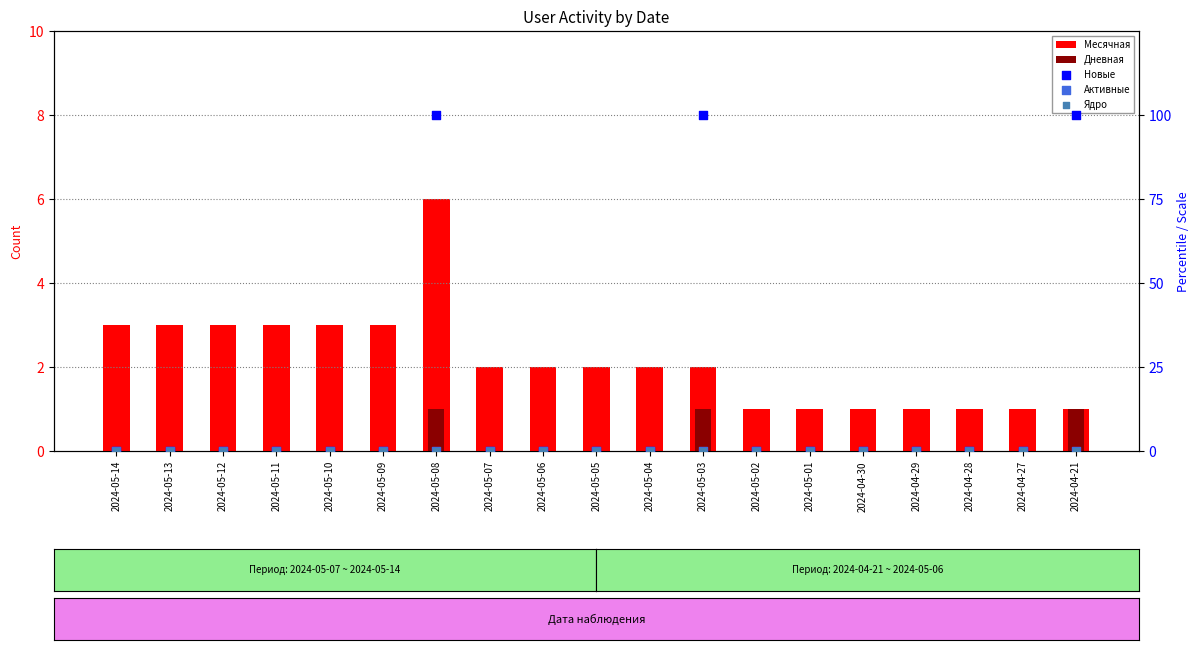

Which series has the largest Y range (max minus min)?

Новые